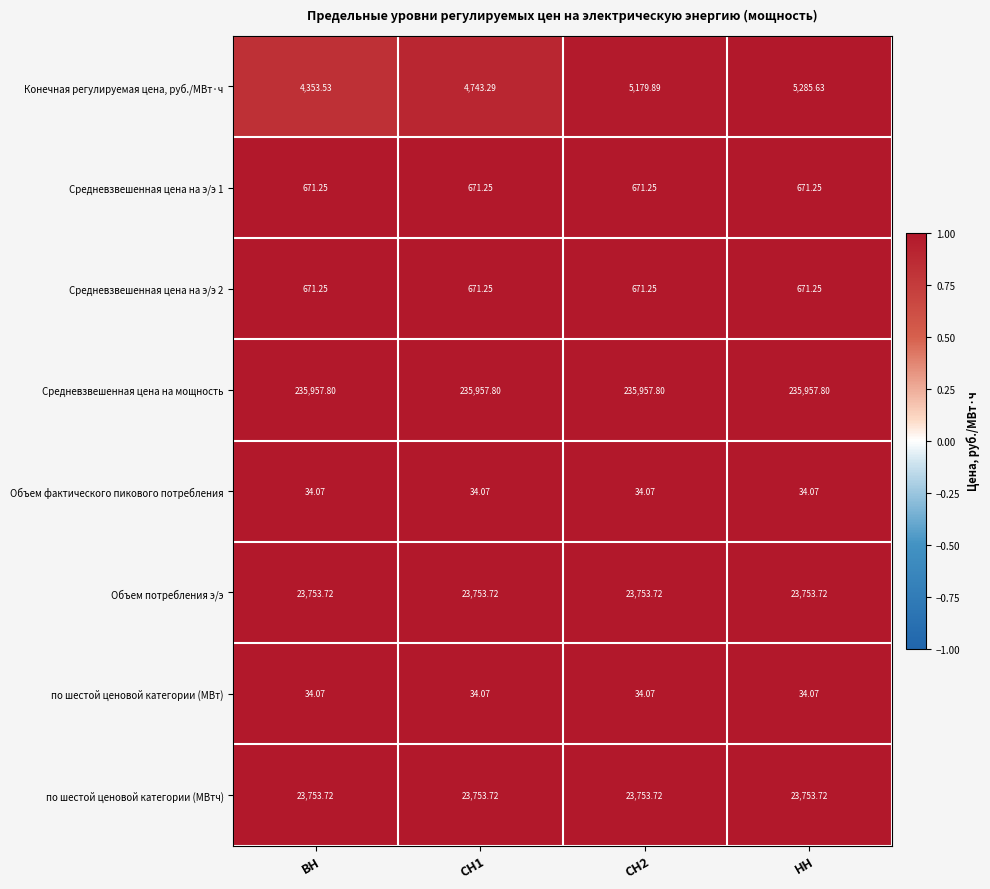

Which series has the widest spread of values?

Конечная регулируемая цена, руб./МВт·ч